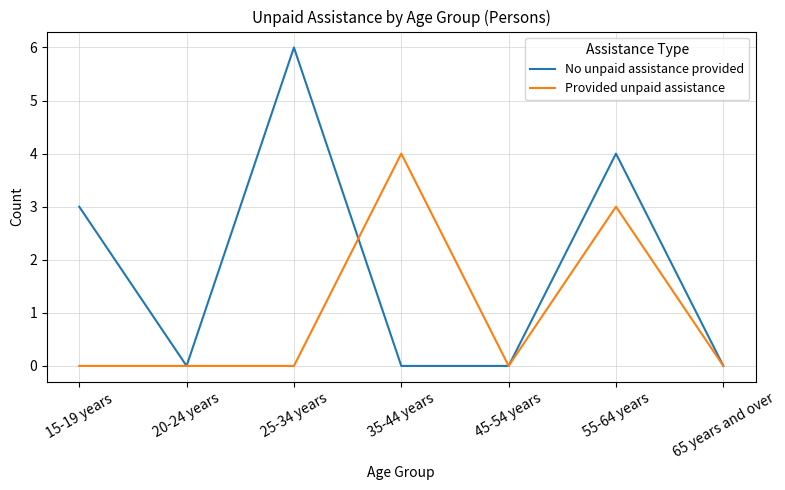

Reading right to left, extract all data points from this chart.

No unpaid assistance provided: 0	4	0	0	6	0	3
Provided unpaid assistance: 0	3	0	4	0	0	0